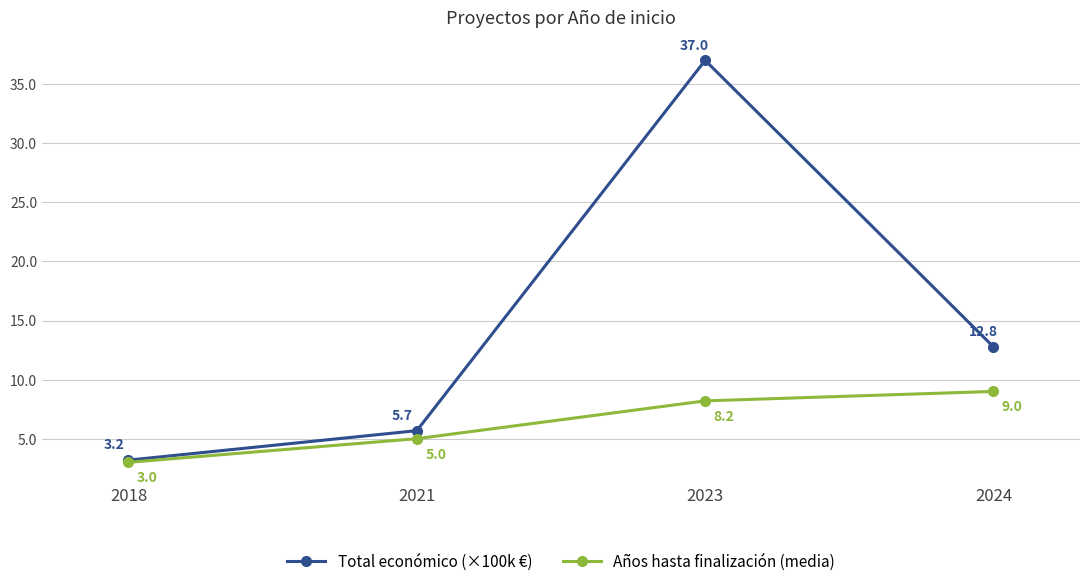

Reading right to left, extract all data points from this chart.

Total económico (×100k €): 12.8	37.0	5.7	3.2
Años hasta finalización (media): 9.0	8.2	5.0	3.0